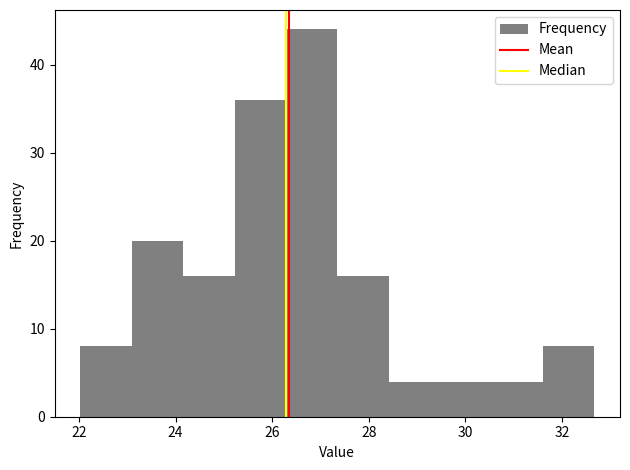

What is the height of the bar covering 28.4 to 29.4 on the x-axis? Neither the bar edges nor the heights are printed on the chart, so give them approximately, as read against the axes.

4